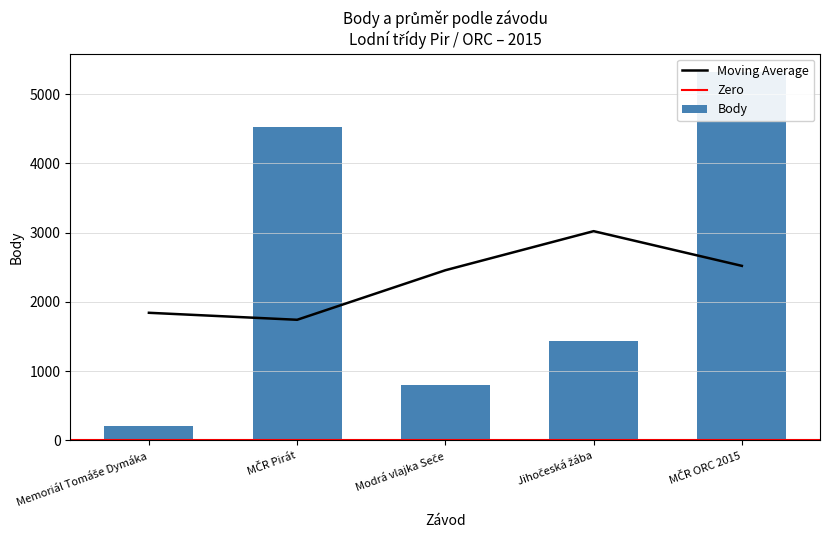

What is the difference between the maximum and minimum values?

5119